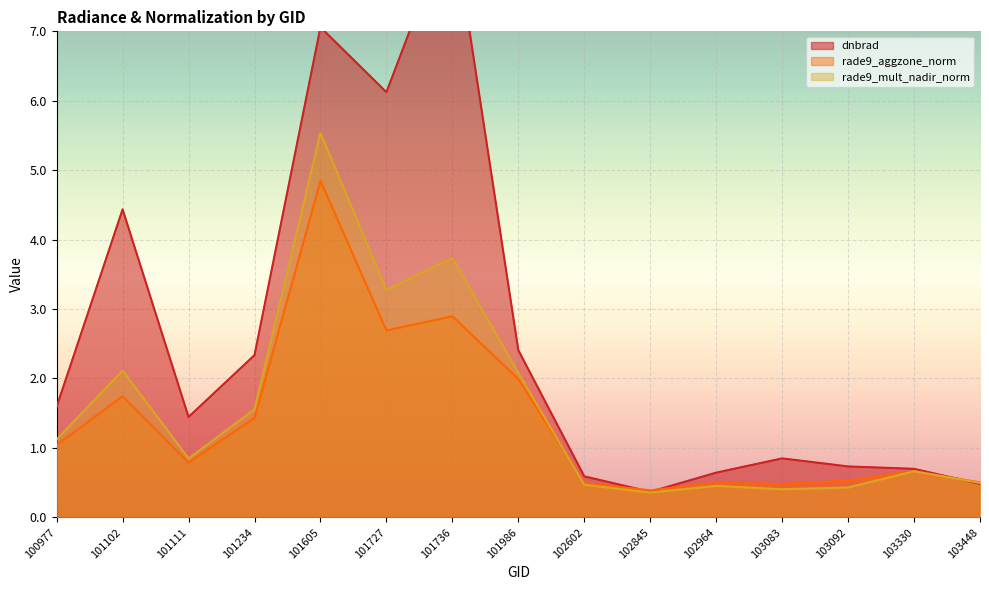

How many series are shown in this chart?

3